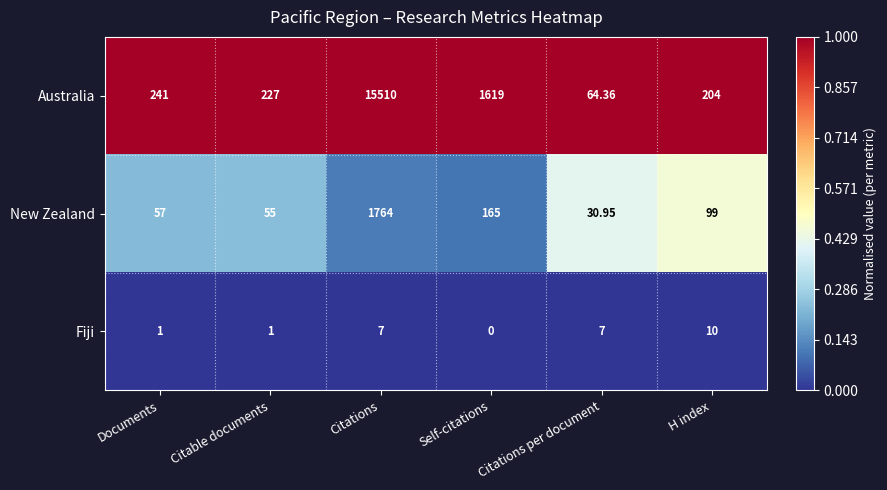

Which series has the largest range (max minus min)?

Australia